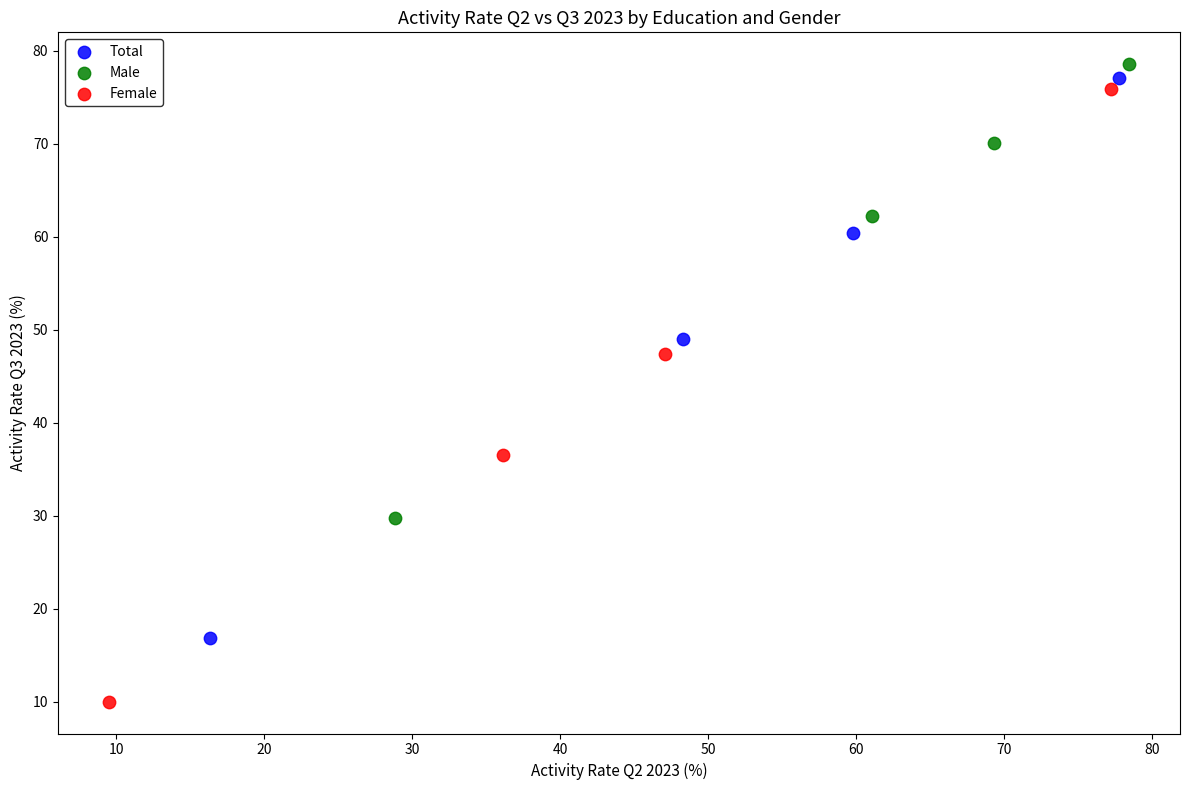

Which series contains the lowest Y value?

Female